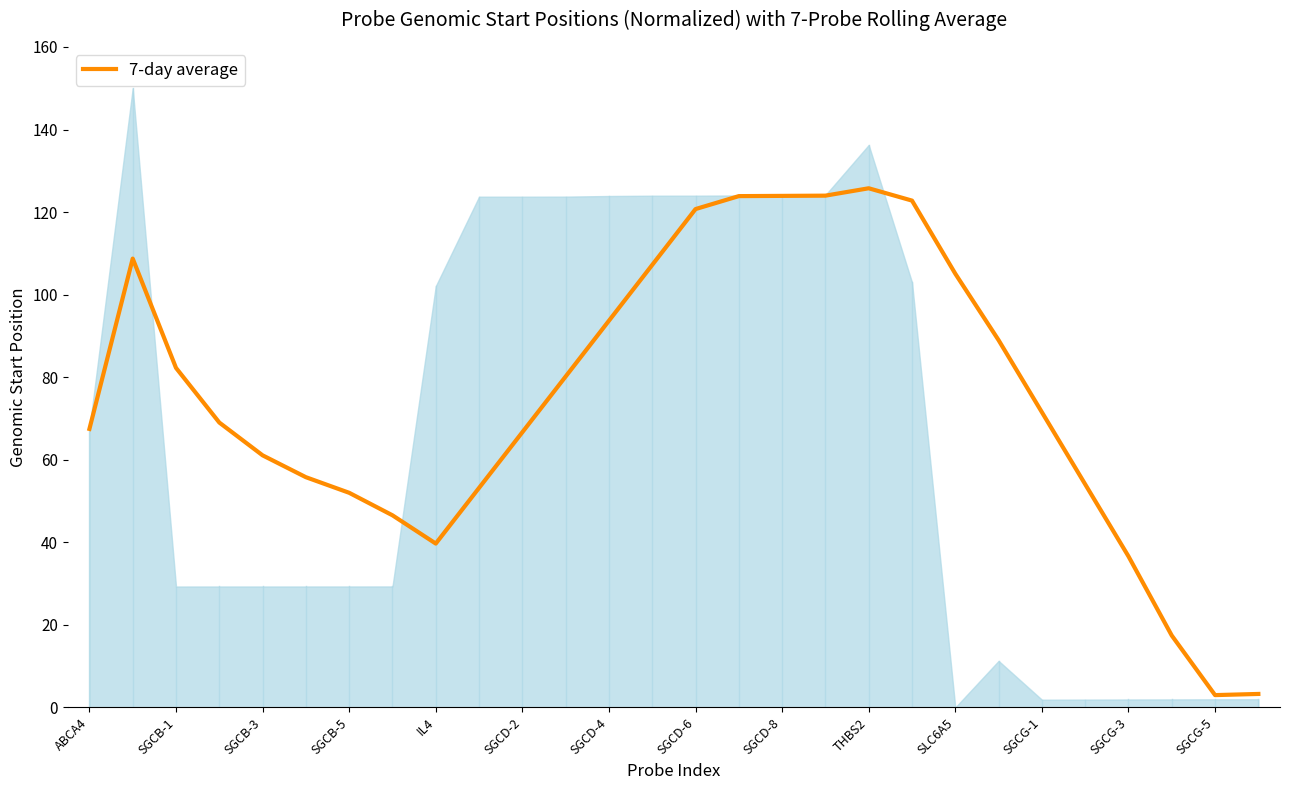

What is the difference between the maximum and minimum values?

122.8